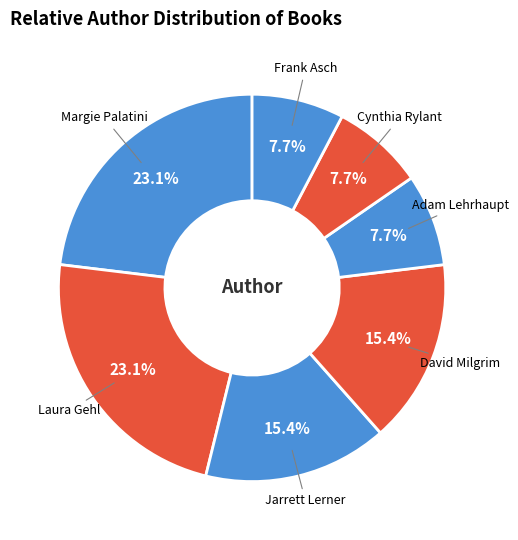

Combined, what portion of the pie is Adam Lehrhaupt and Margie Palatini?

30.8%